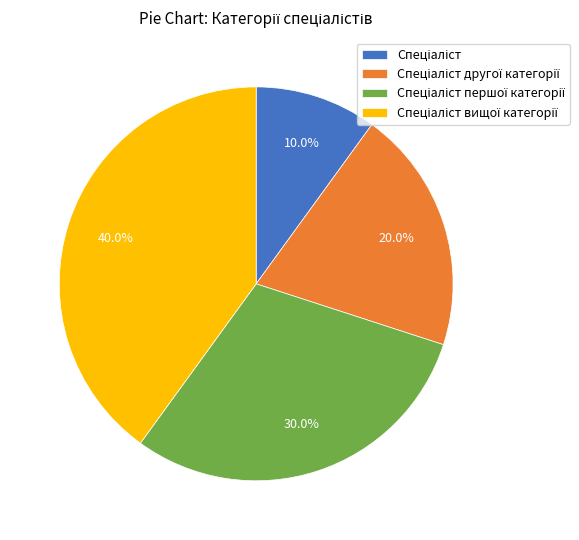

Is there any slice that represents more than half of the pie?

No